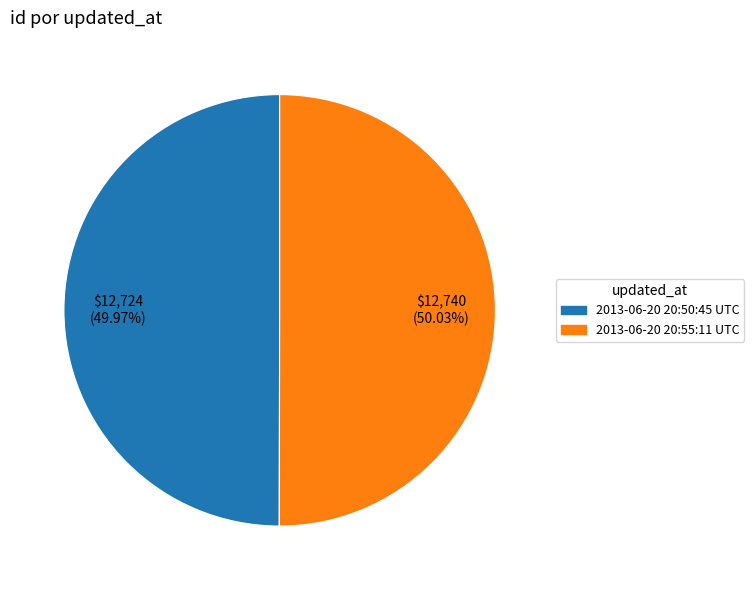

Does any single category account for the majority?

Yes